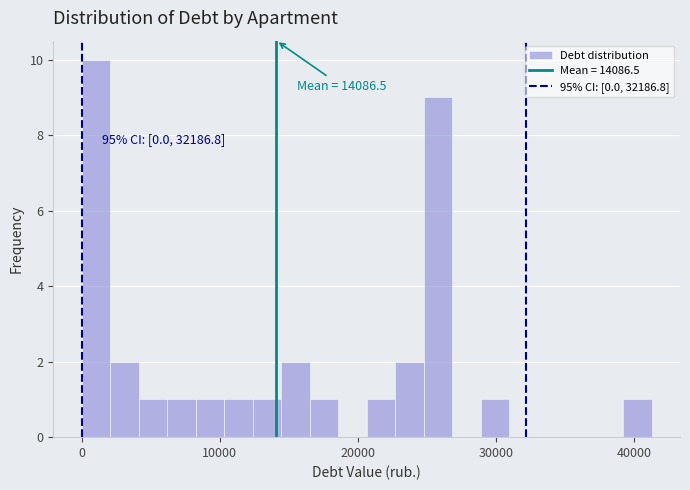

Read against the x-axis, roughly where is the centre of the tallest bar?

1000